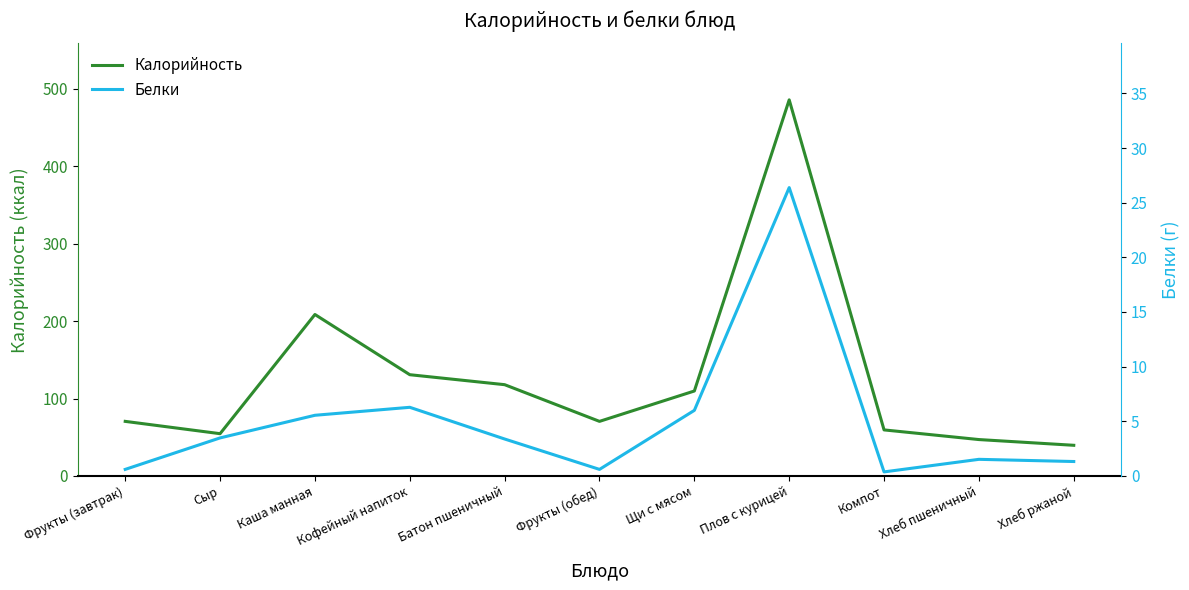

Where does the Белки series first go above 3?

Сыр